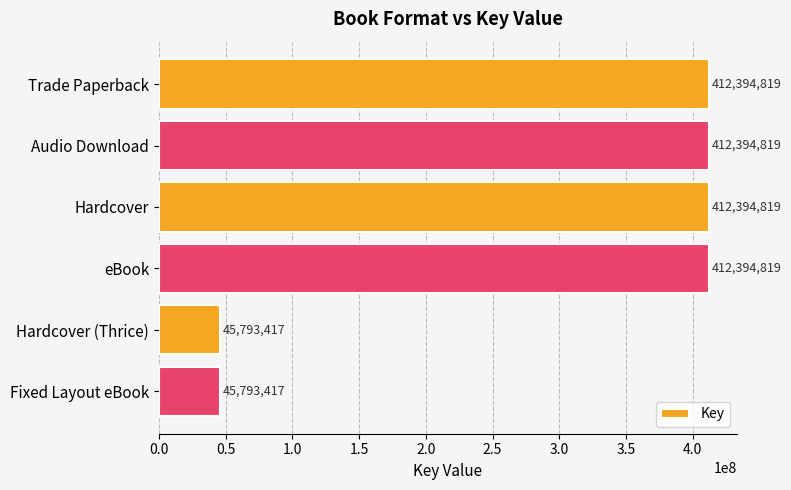

What is the difference between the values at Audio Download and Hardcover (Thrice)?

366601402